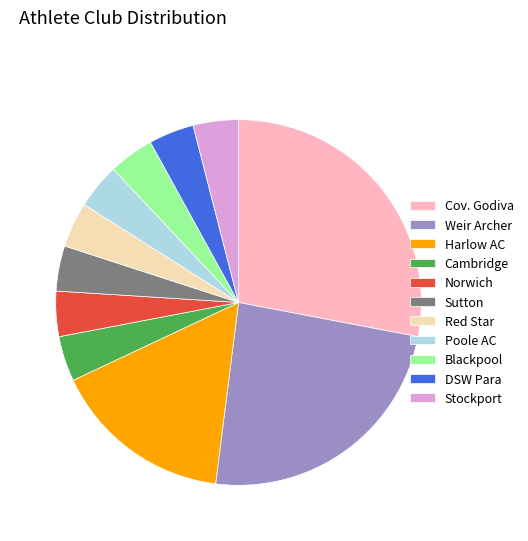

Is there any slice that represents more than half of the pie?

No